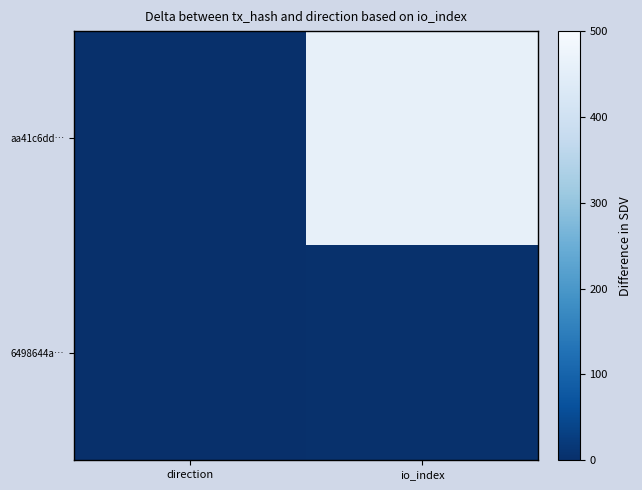

Reading left to right, what are all the values shown in this chart?

aa41c6dd…: direction=1	io_index=459
6498644a…: direction=1	io_index=2